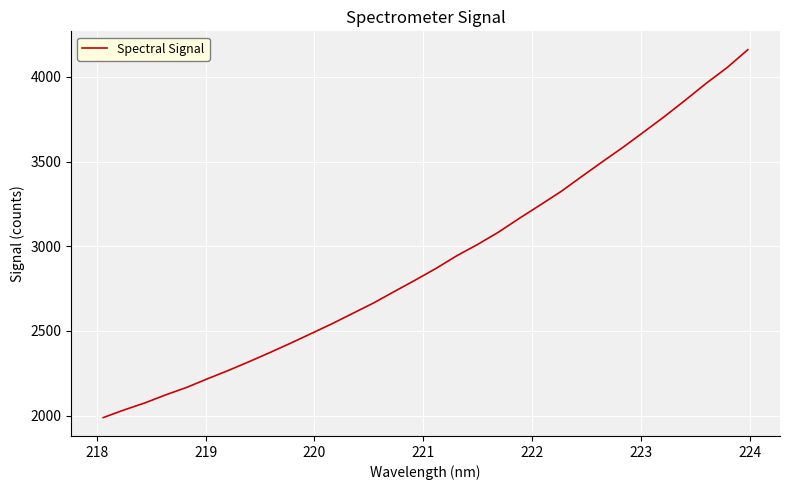

What is the difference between the maximum and minimum values?

2171.6